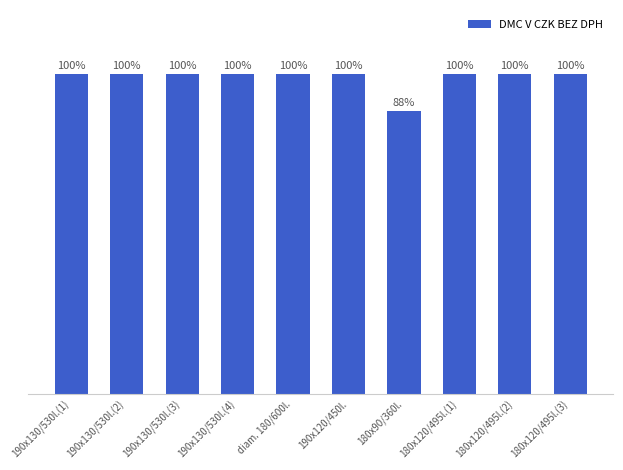

Are the bars horizontal?

No